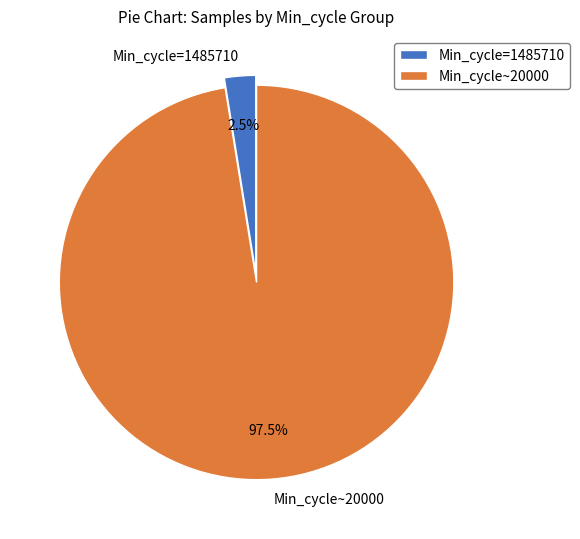

Which slice is the smallest?

Min_cycle=1485710